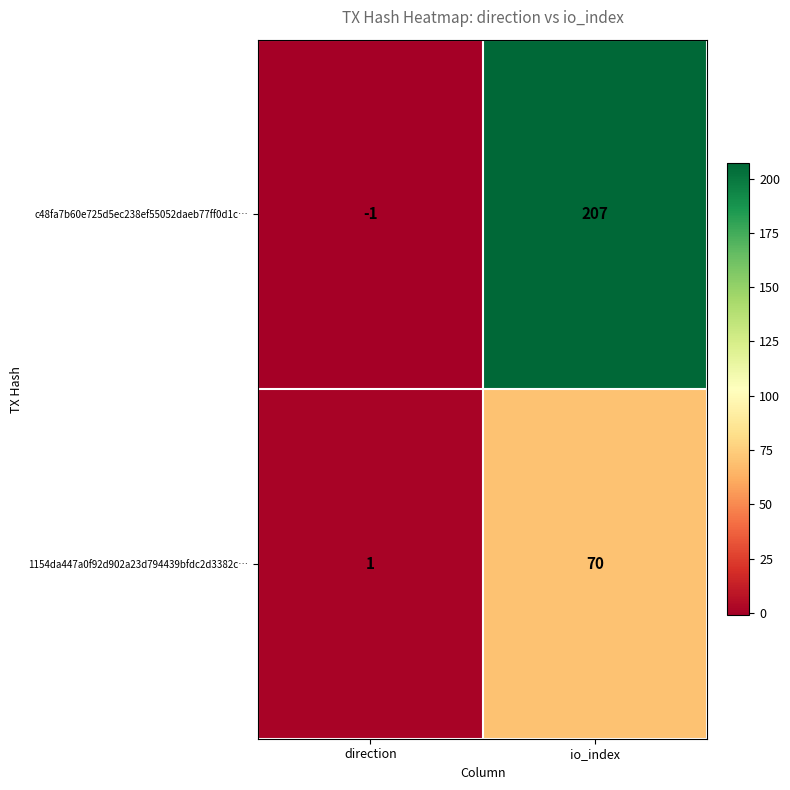

At which category is the sum across all series the highest?

io_index